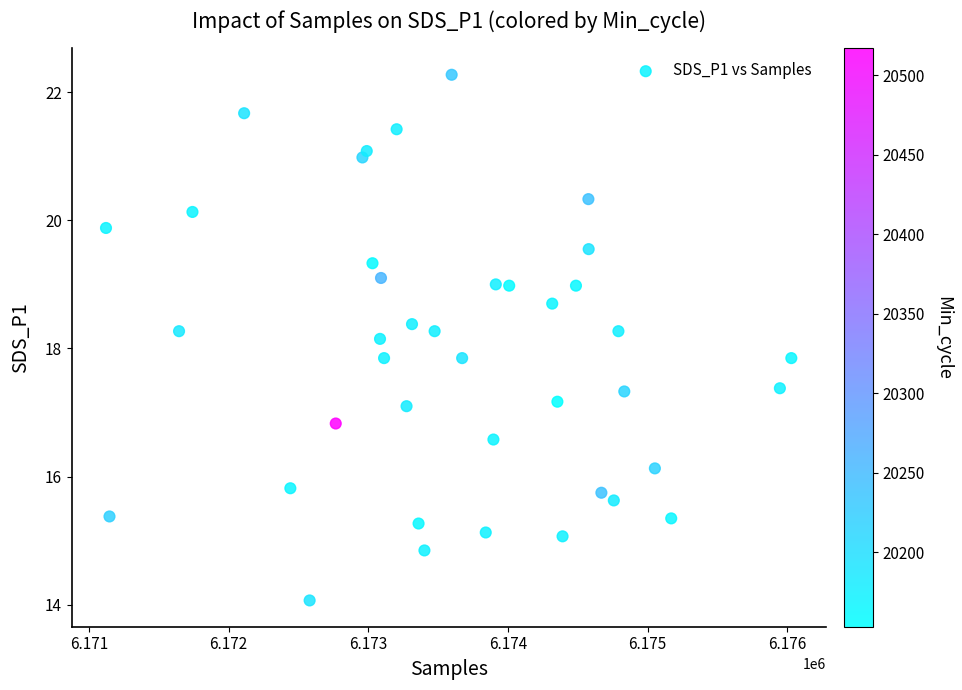

What is the range of X values (max minus min)?

4907.0